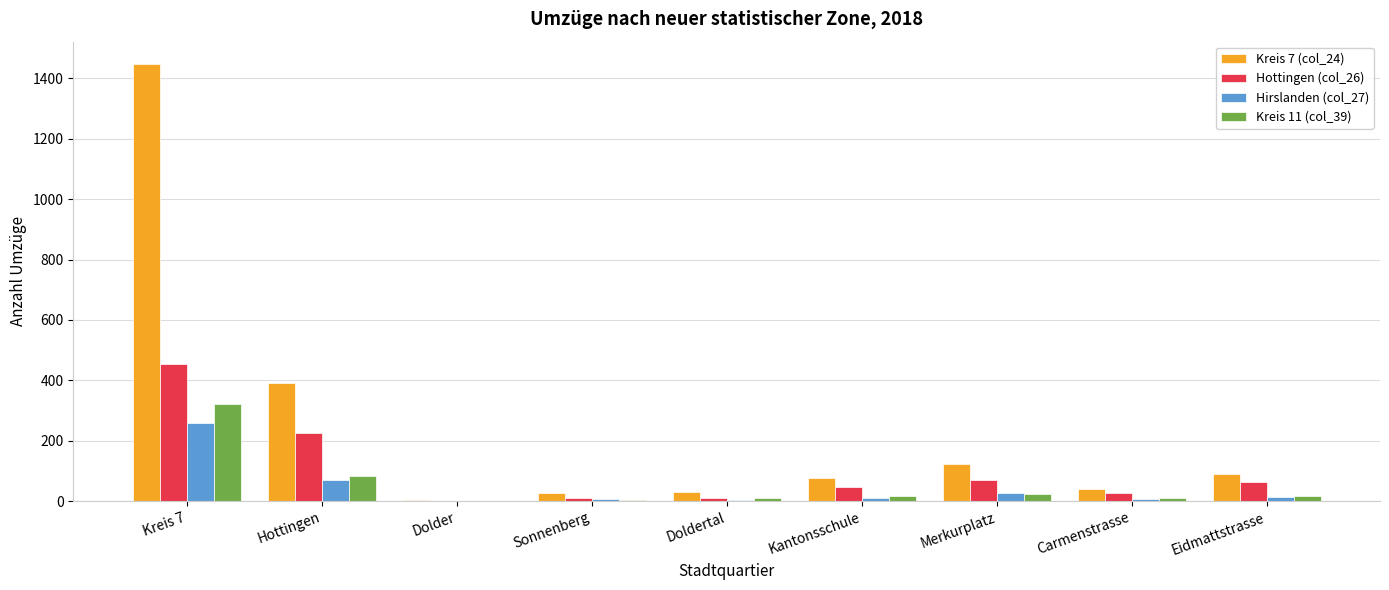

The Kreis 7 (col_24) series shows 391 at Hottingen. True or false?

True